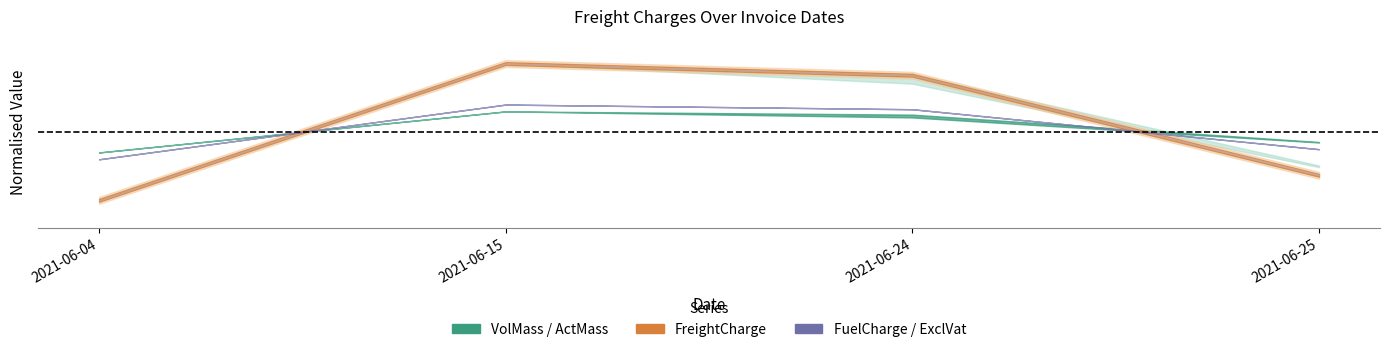

The value of FreightCharge at 2021-06-25 is 245.6. True or false?

False